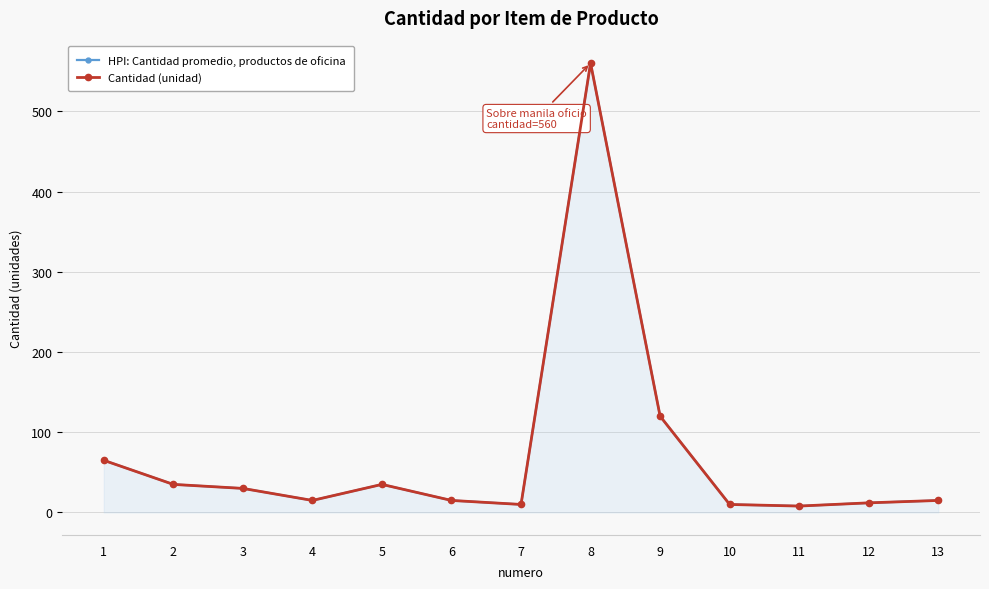

What is the difference between the Cantidad (unidad) values at 4 and 10?

5